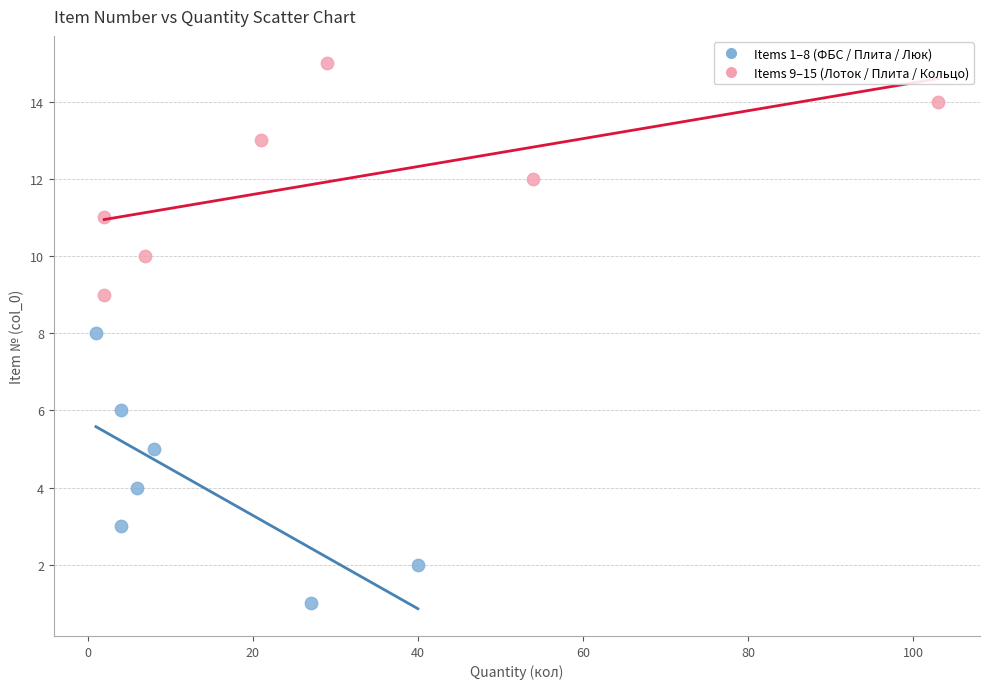

Which series has the largest Y range (max minus min)?

Items 1–8 (ФБС / Плита / Люк)